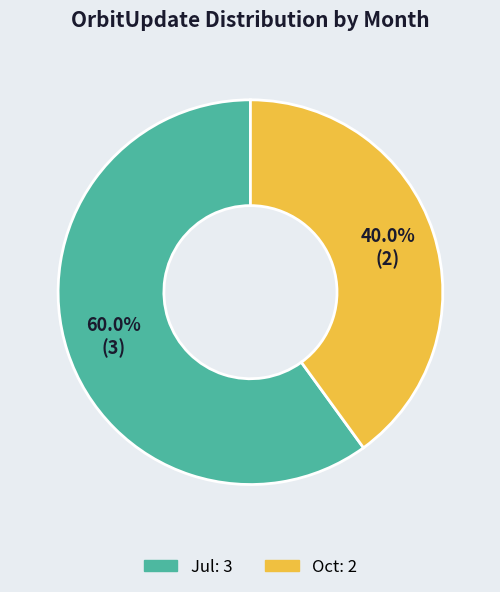

Combined, what portion of the pie is Jul and Oct?

100.0%